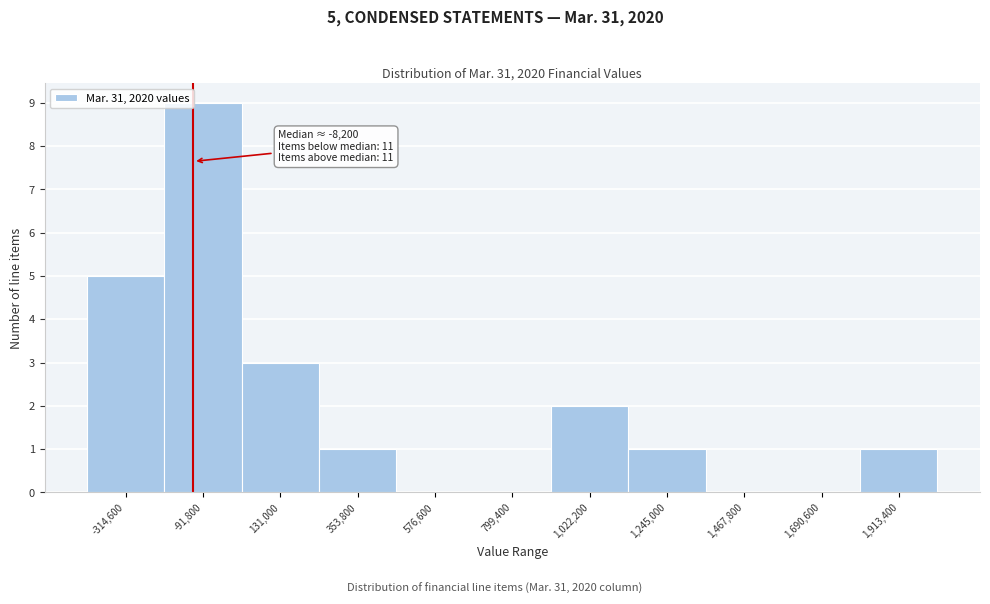

Reading left to right, extract all data points from this chart.

-314,600=5	-91,800=9	131,000=3	353,800=1	576,600=0	799,400=0	1,022,200=2	1,245,000=1	1,467,800=0	1,690,600=0	1,913,400=1